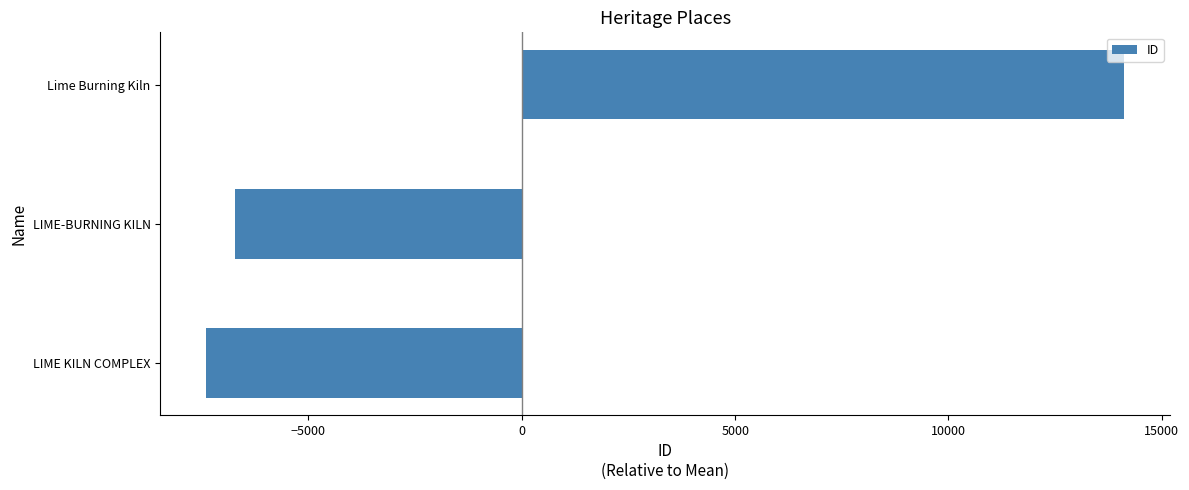

Rank the categories by value from lowest to highest.

LIME KILN COMPLEX, LIME-BURNING KILN, Lime Burning Kiln